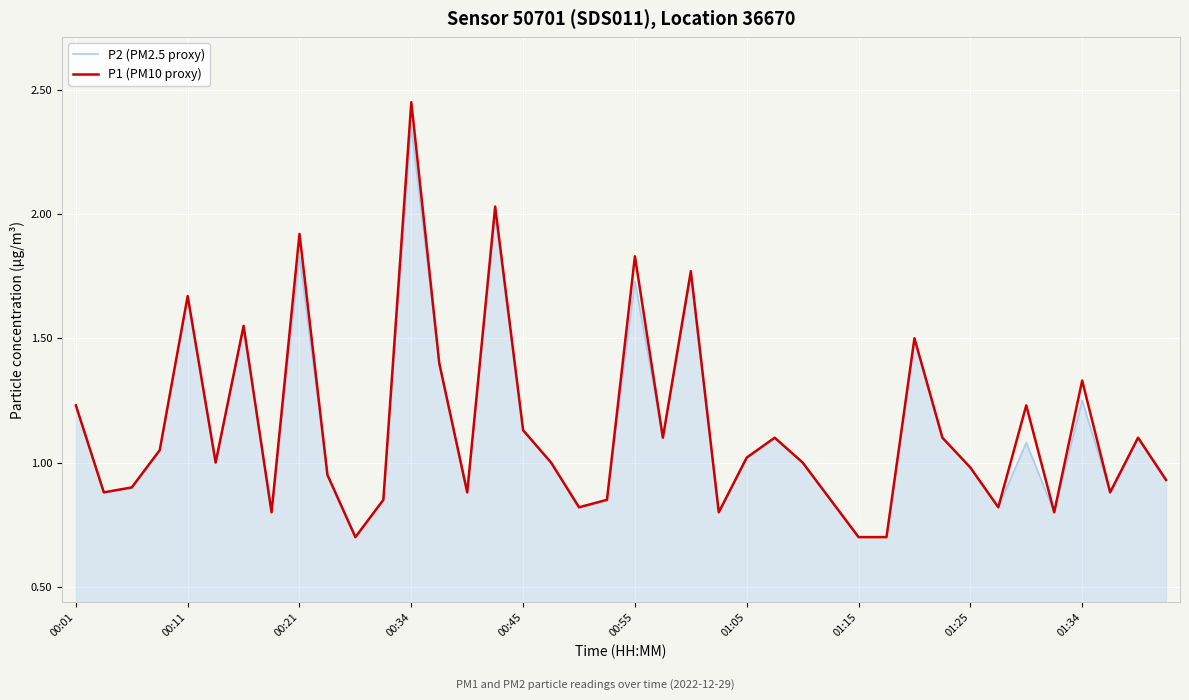

How many lines are shown in the chart?

2